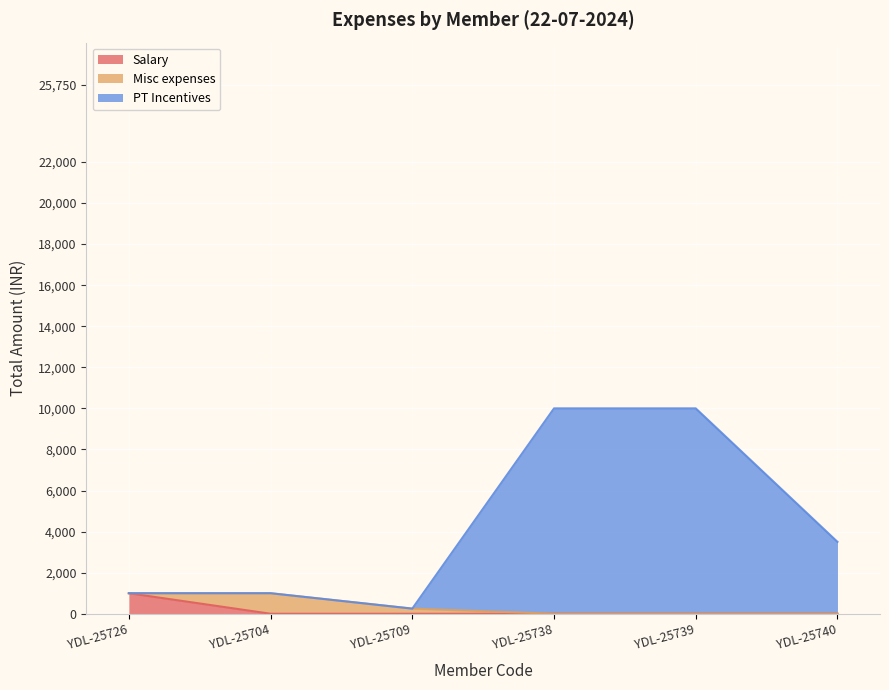

Is it true that the value at YDL-25726 is 1494?

False